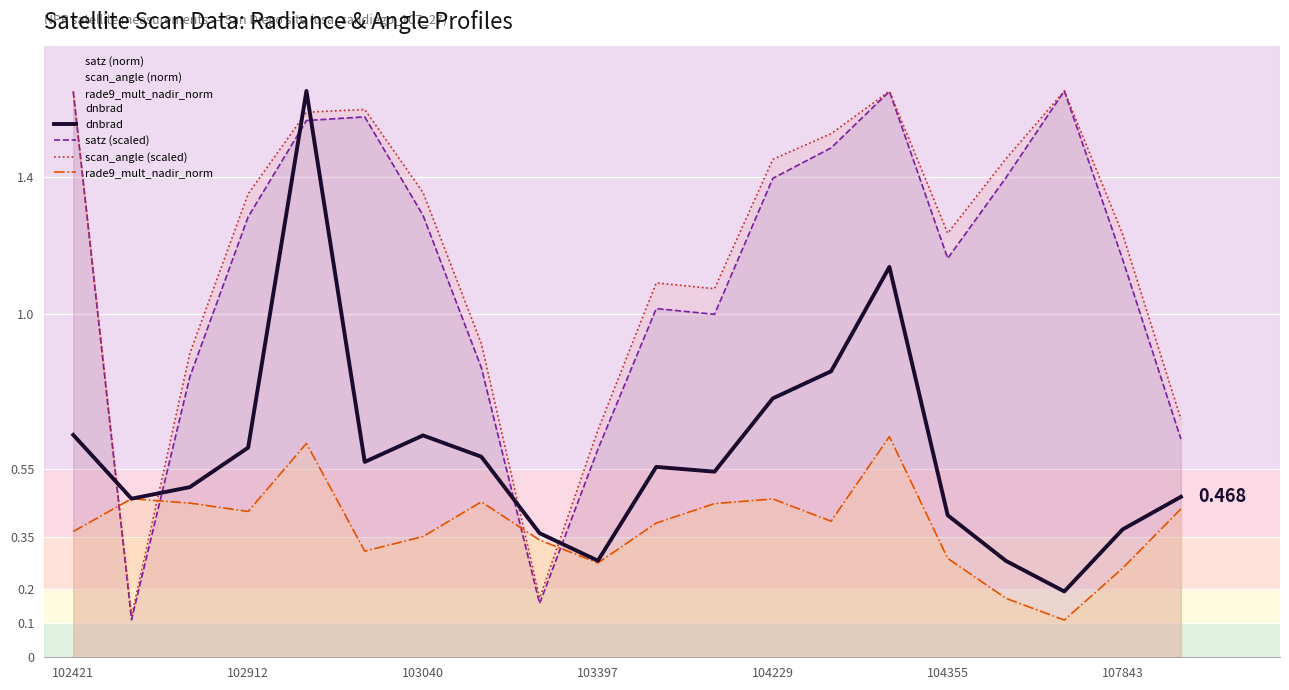

True or false: scan_angle (scaled) and satz (scaled) intersect in this chart.

False